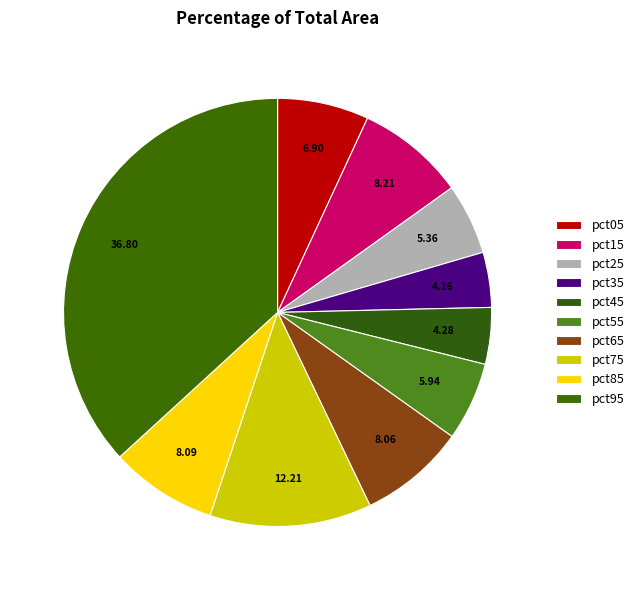

Does any single category account for the majority?

No